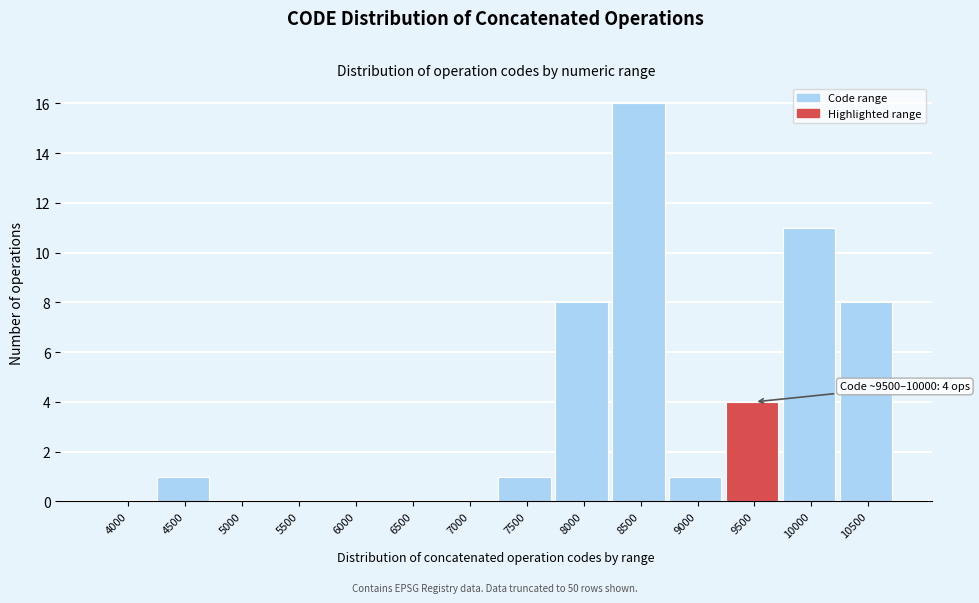

Reading left to right, list all the values displayed in this chart.

4000=0	4500=1	5000=0	5500=0	6000=0	6500=0	7000=0	7500=1	8000=8	8500=16	9000=1	9500=4	10000=11	10500=8